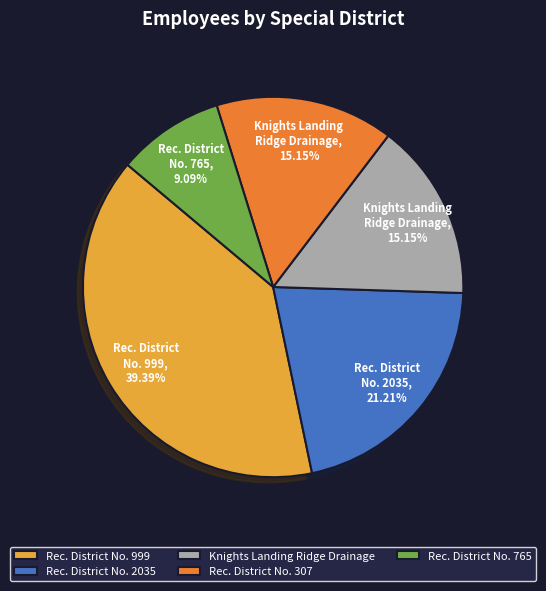

How many segments does this pie chart have?

5